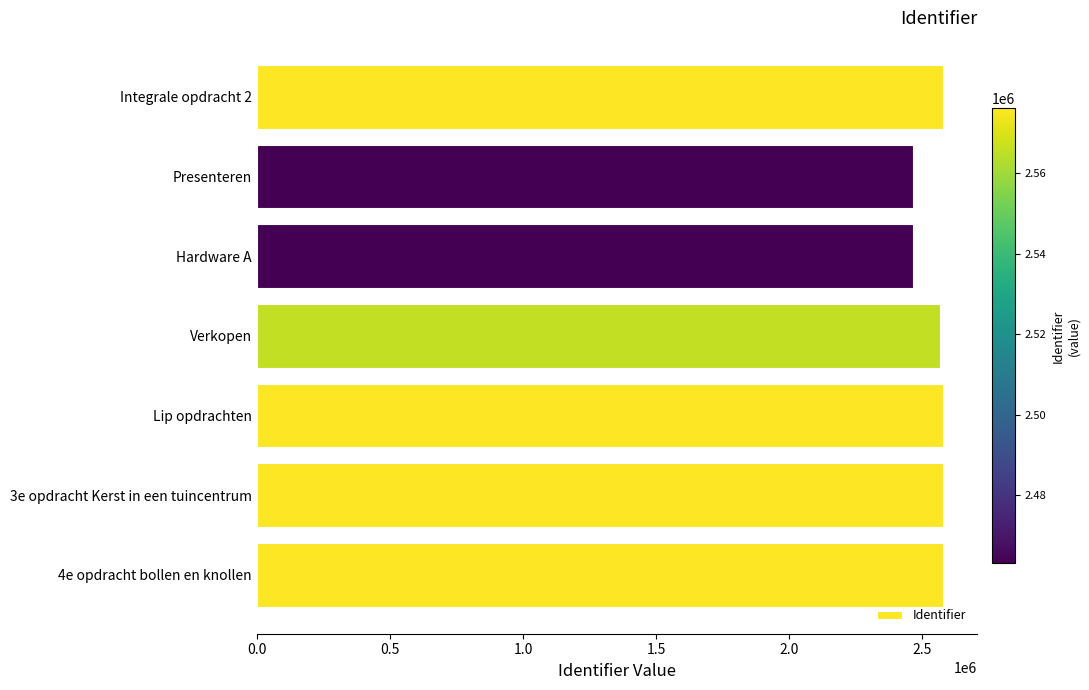

What is the label of the 4th bar from the bottom?

Verkopen